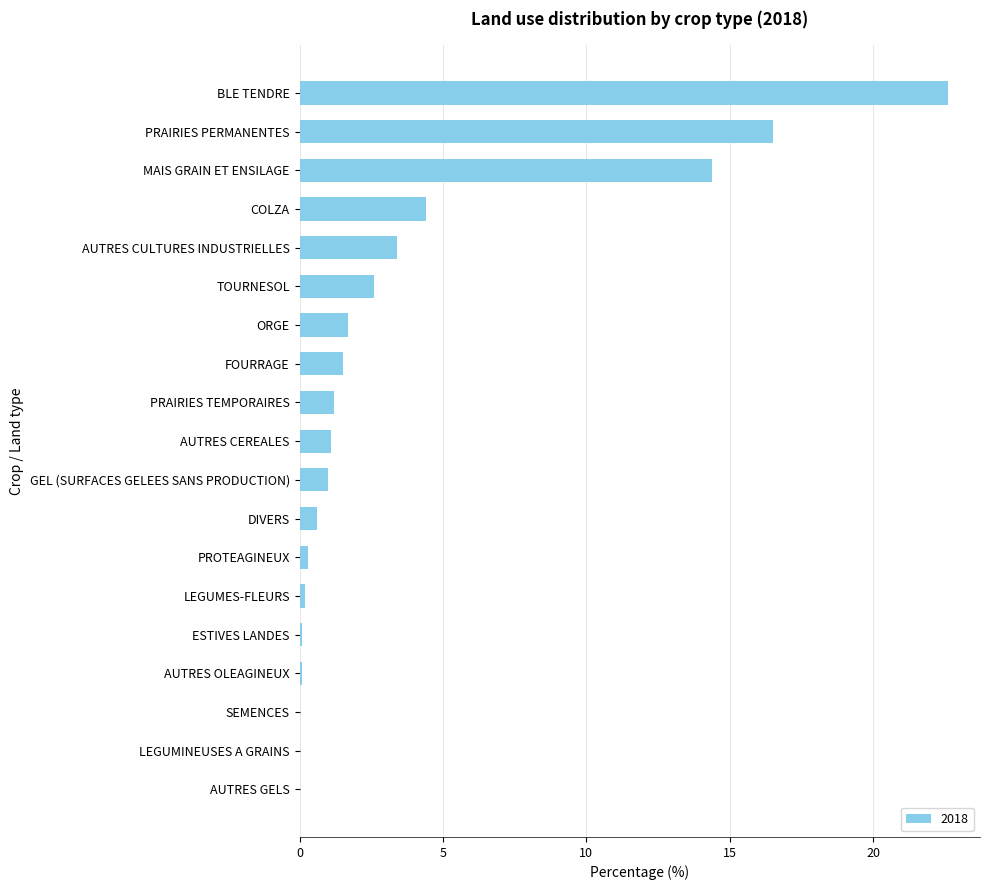

What is the sum of the values at GEL (SURFACES GELEES SANS PRODUCTION) and PRAIRIES PERMANENTES?

17.5